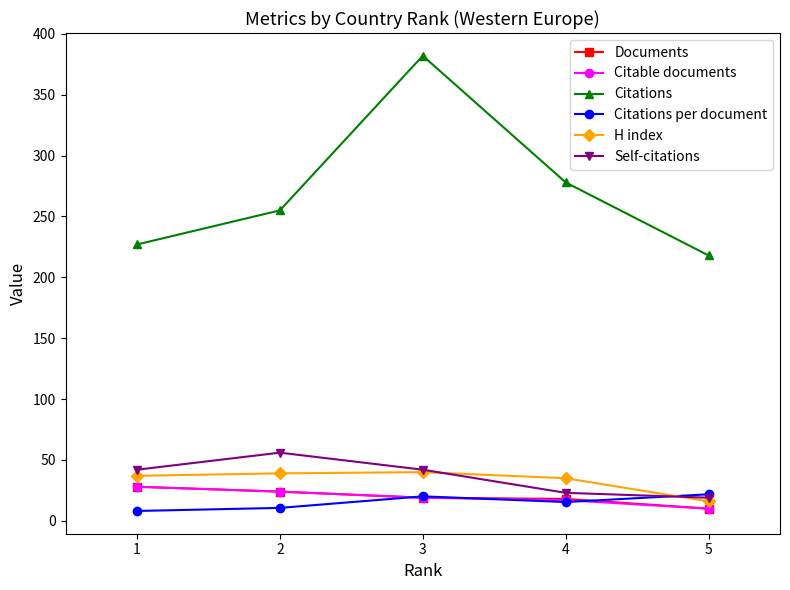

At which category is the sum across all series the highest?

3